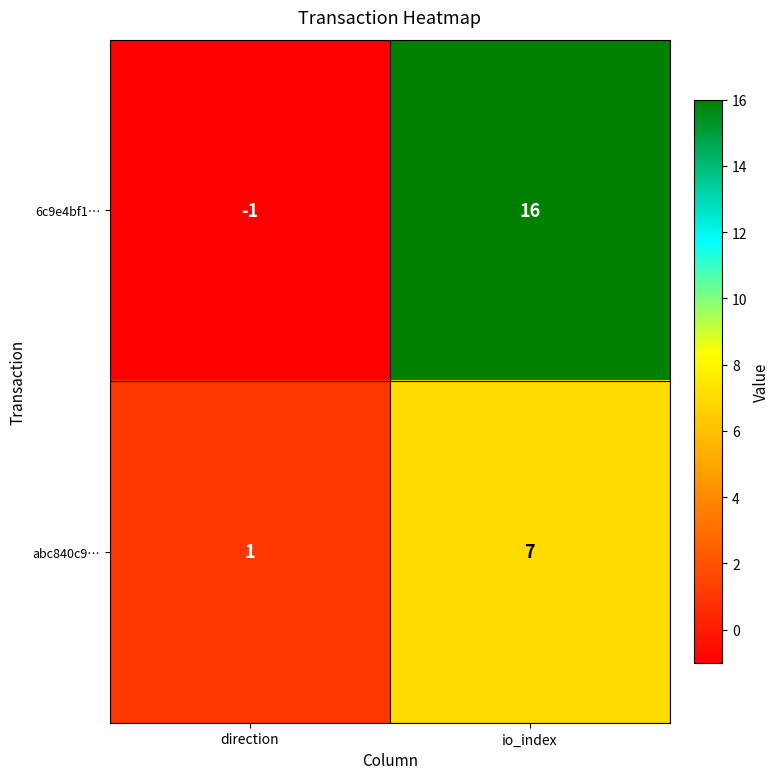

At io_index, list the series in order from smallest to largest.

abc840c9…, 6c9e4bf1…